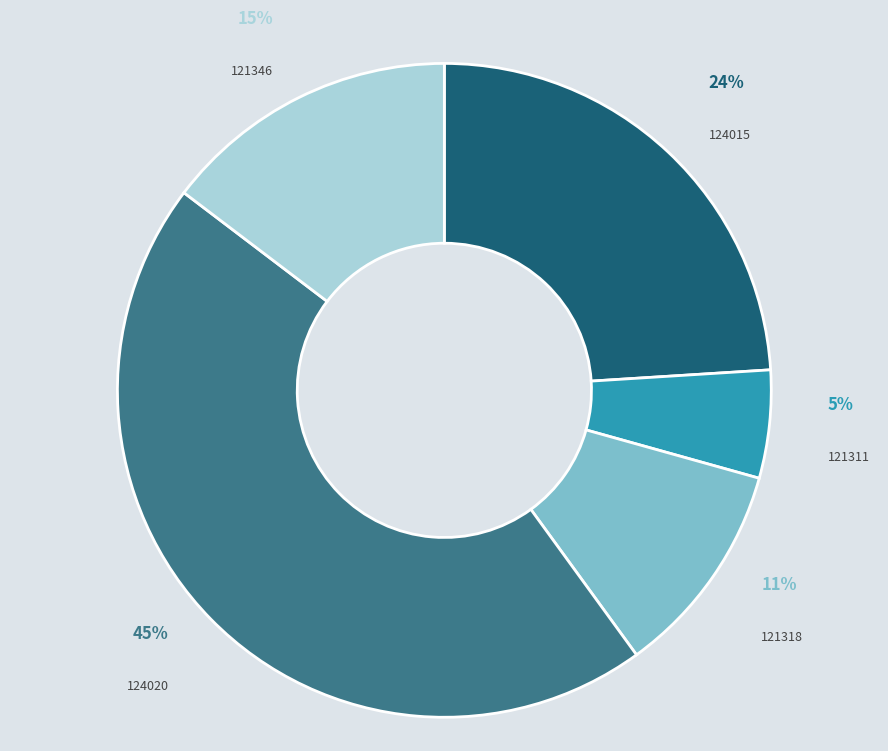

Is there any slice that represents more than half of the pie?

No